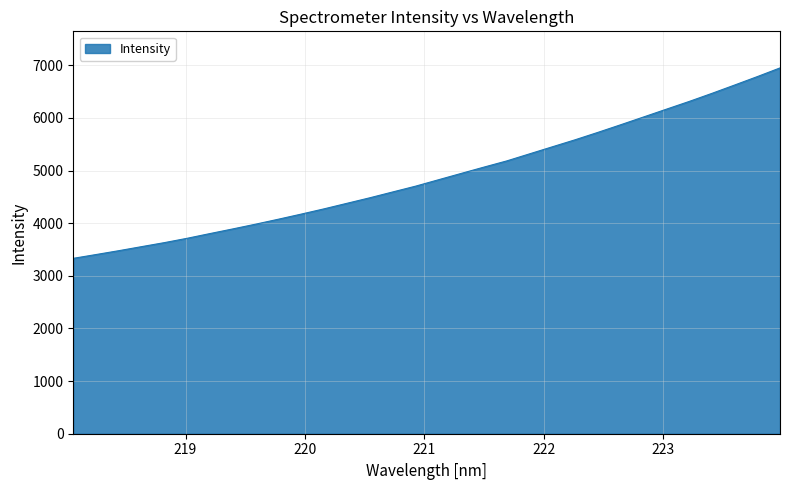

What is the difference between the maximum and minimum values?

3617.5